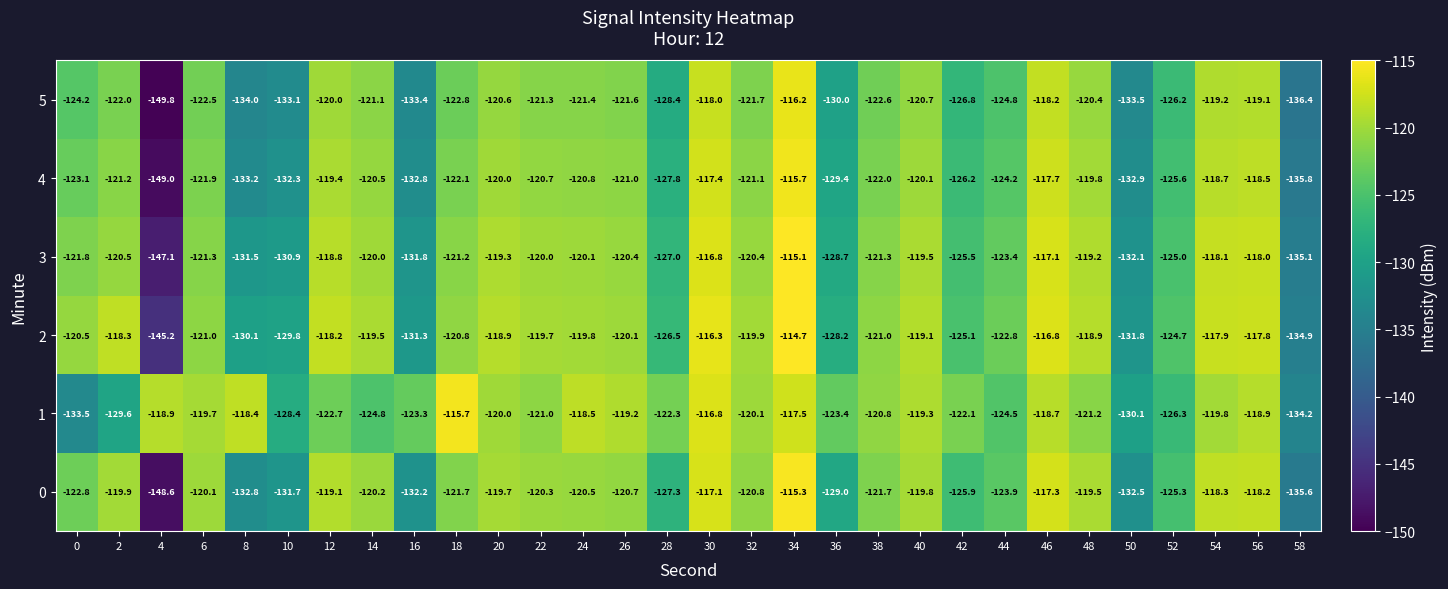

Which category has the highest value across all series?

34